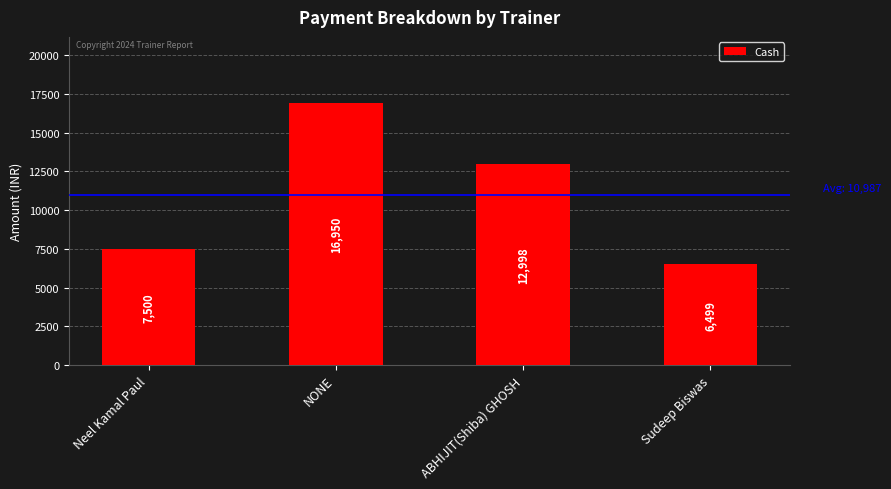

The value at NONE is 23110. True or false?

False